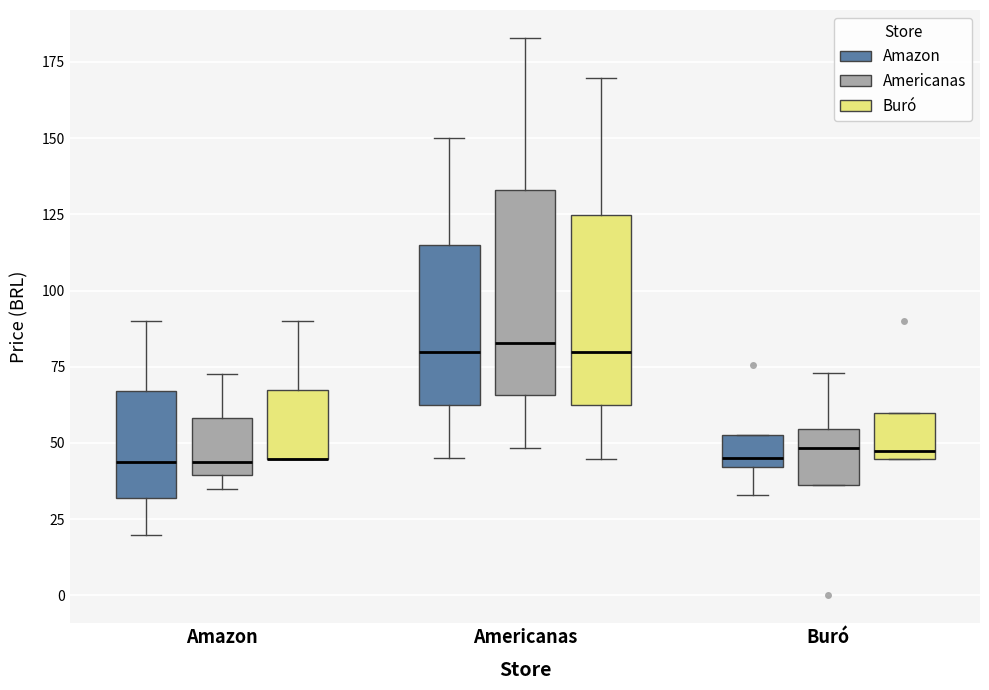

Reading left to right, transcribe this box plot: for each box, give where its median line is, the range the box spans, and where its two whiskers end, as read against the y-axis. The values are not printed on the chart, so give them approximately, as read against the axis.

Amazon (Amazon): median 45, box 30 to 65, whiskers 20 to 90
Amazon (Americanas): median 45, box 40 to 60, whiskers 35 to 75
Amazon (Buró): median 45 (drawn on the box's lower edge), box 45 to 65, whiskers 45 to 90
Americanas (Amazon): median 80, box 60 to 115, whiskers 45 to 150
Americanas (Americanas): median 85, box 65 to 135, whiskers 50 to 185
Americanas (Buró): median 80, box 60 to 125, whiskers 45 to 170
Buró (Amazon): median 45, box 40 to 55, whiskers 35 to 55
Buró (Americanas): median 50, box 35 to 55, whiskers 35 to 75
Buró (Buró): median 45 (just above the box's lower edge), box 45 to 60, whiskers 45 to 60